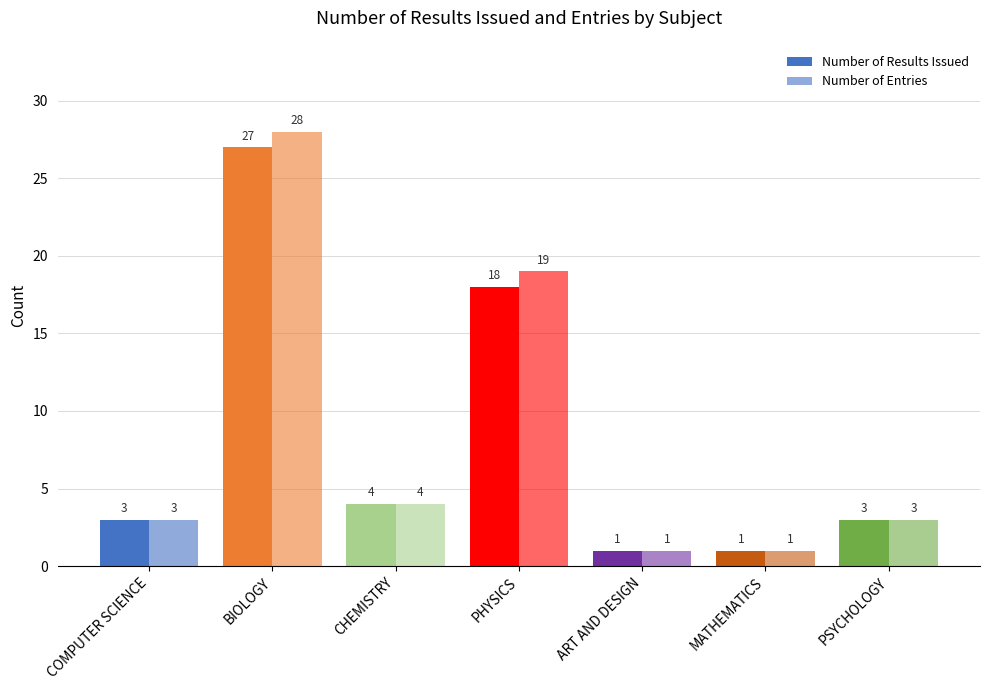

Is it true that Number of Entries equals 4 at CHEMISTRY?

True